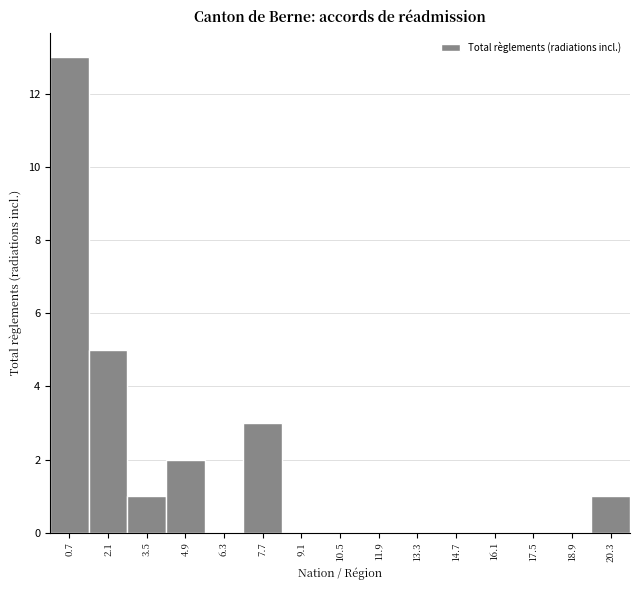

Reading left to right, transcribe this chart: for each bar, give the range it covers on the x-axis and its height. The values are not printed on the chart, so give them approximately, as read against the axis.

0.0 to 1.4: 13
1.4 to 2.8: 5
2.8 to 4.2: 1
4.2 to 5.6: 2
5.6 to 7.0: 0
7.0 to 8.4: 3
8.4 to 9.8: 0
9.8 to 11.2: 0
11.2 to 12.6: 0
12.6 to 14.0: 0
14.0 to 15.4: 0
15.4 to 16.8: 0
16.8 to 18.2: 0
18.2 to 19.6: 0
19.6 to 21.0: 1